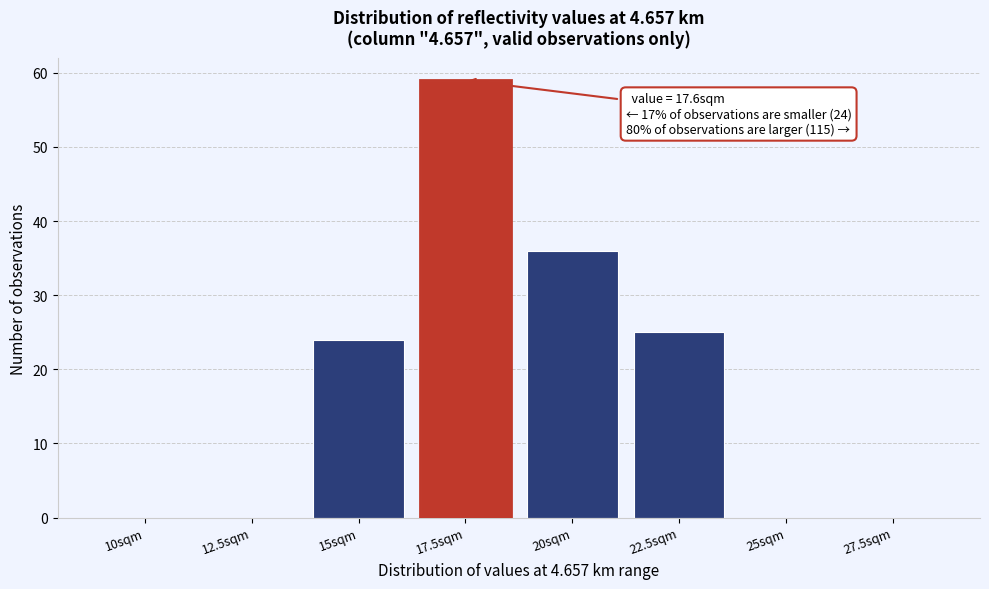

Reading left to right, what are all the values shown in this chart?

10sqm=0	12.5sqm=0	15sqm=24	17.5sqm=59	20sqm=36	22.5sqm=25	25sqm=0	27.5sqm=0